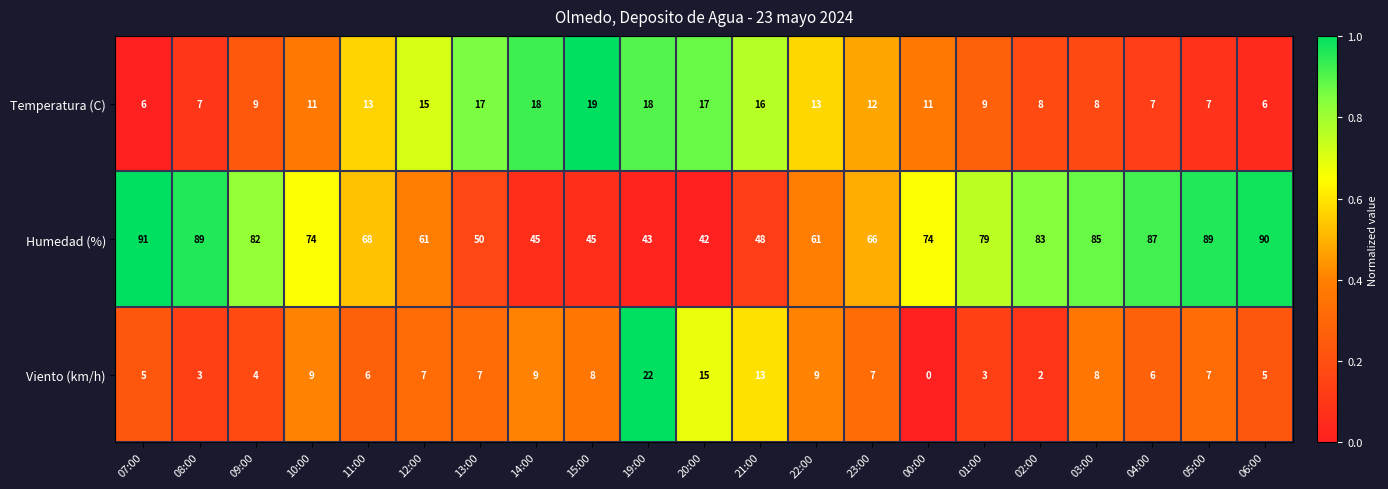

At which category does the chart reach its minimum across all series?

00:00